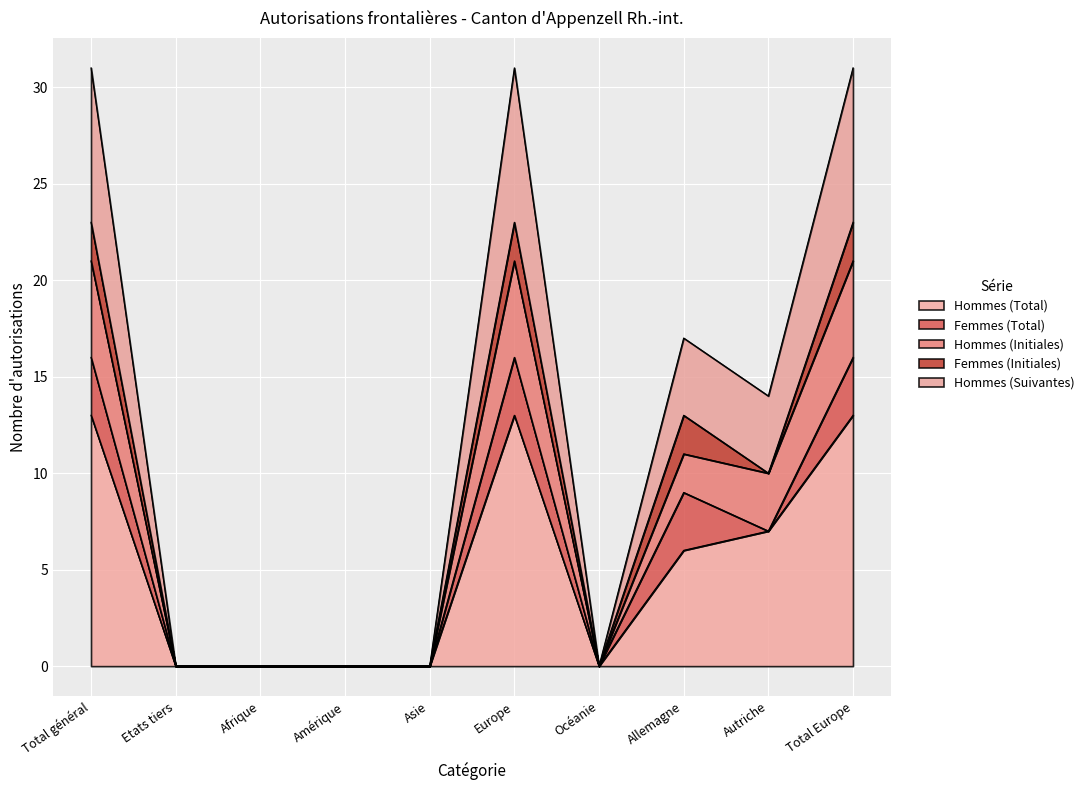

What is the difference between the Hommes (Total) values at Etats tiers and Autriche?

7